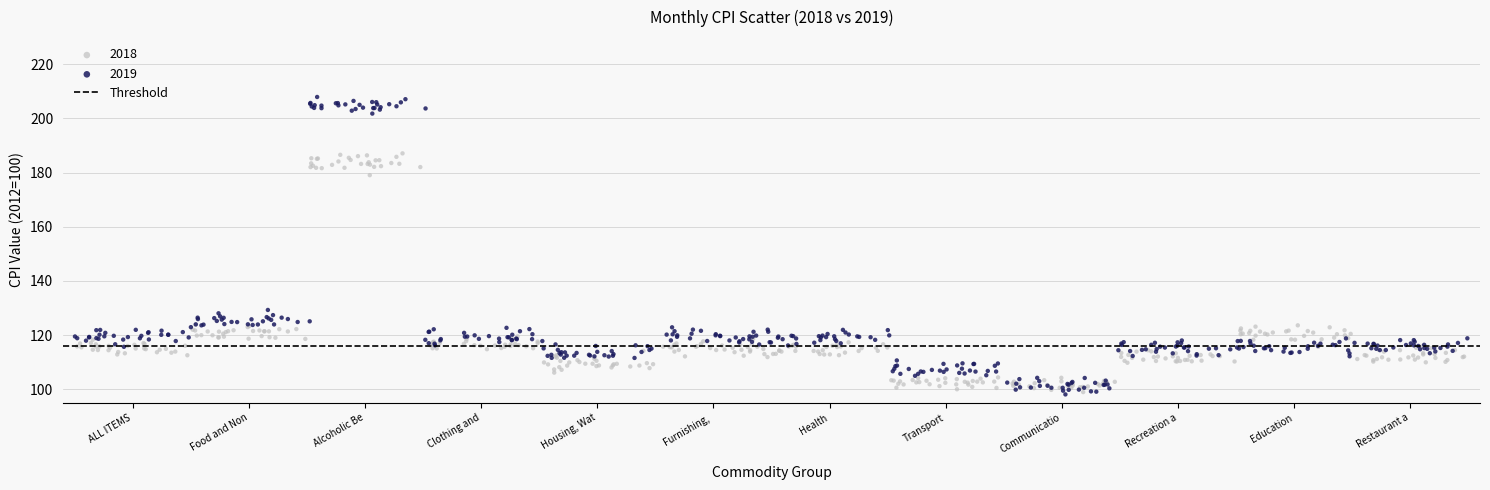

Which series contains the highest Y value?

2019